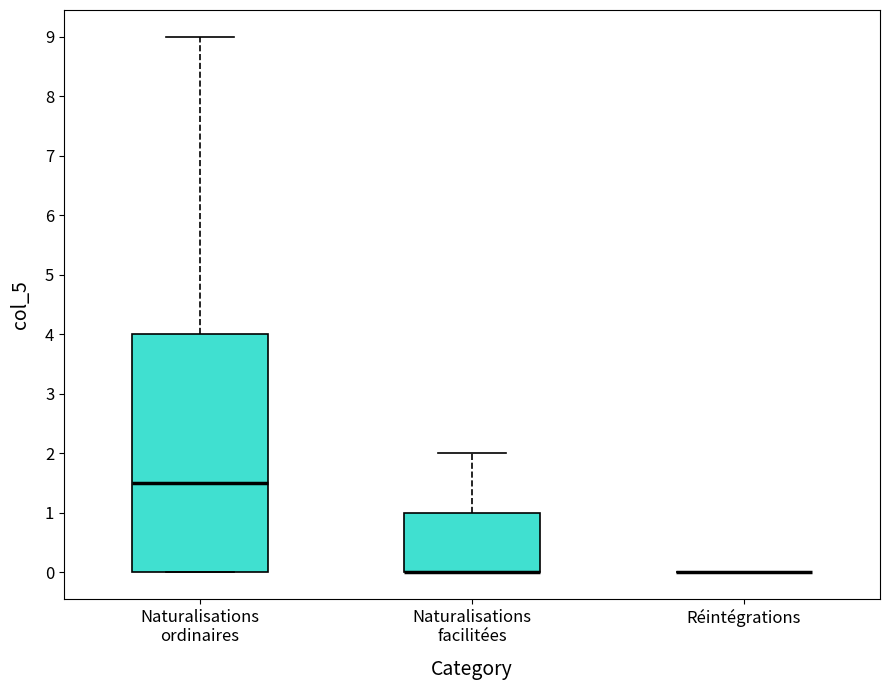

Which box is the tallest, from its lower edge to its upper edge?

Naturalisations ordinaires